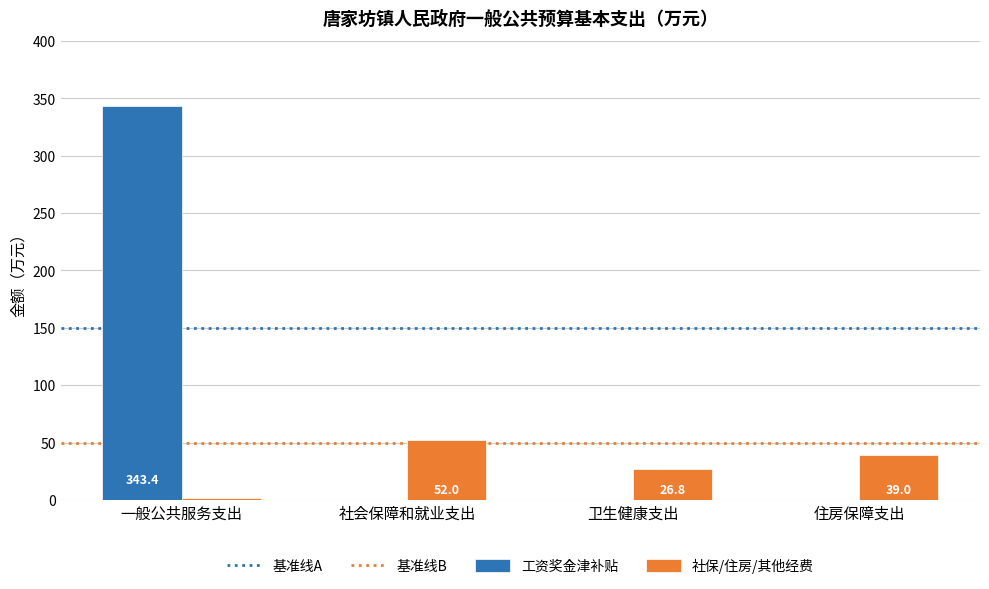

What is the sum of all 社保/住房/其他经费 values?

119.6